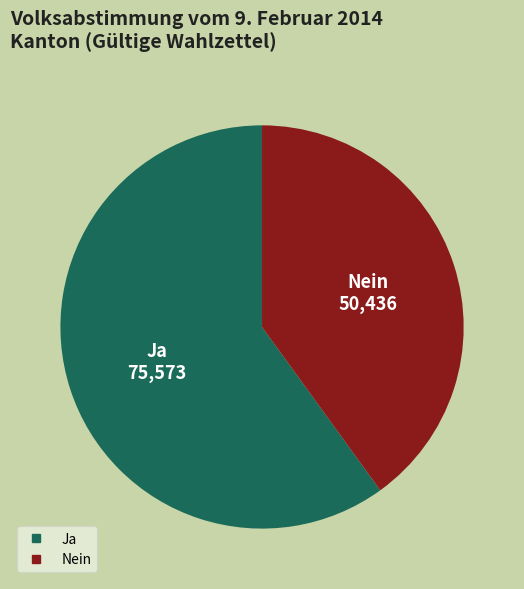

Which slice represents more than half of the pie?

Ja